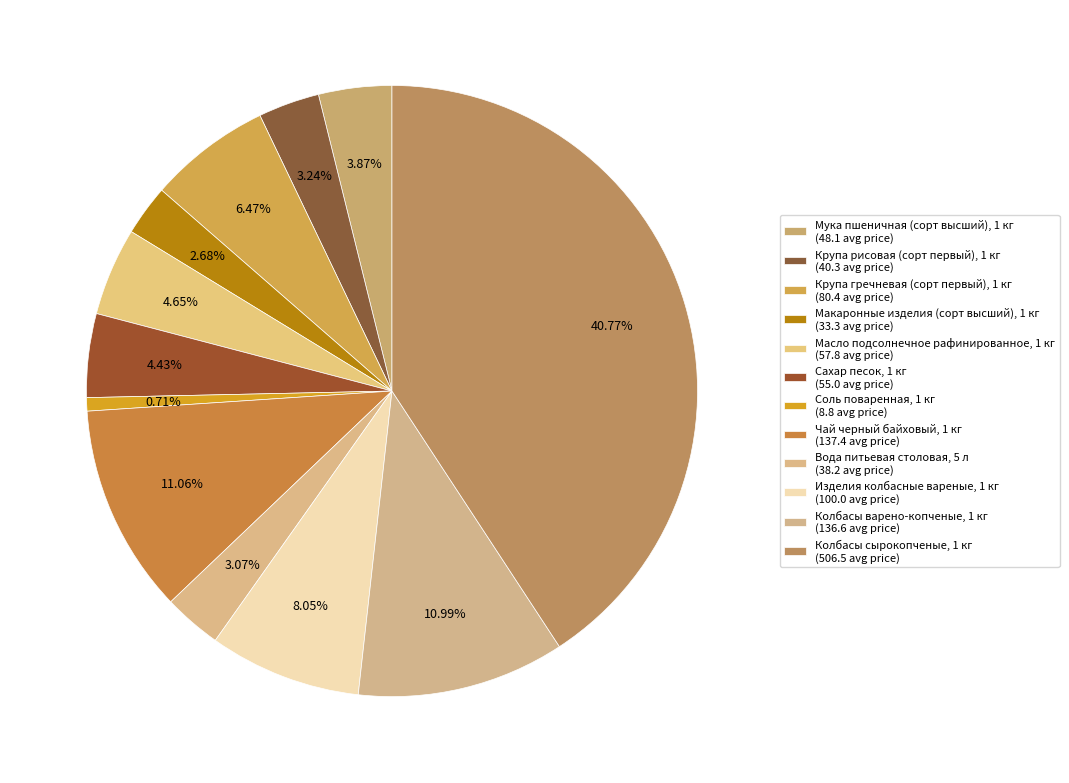

Does Вода питьевая столовая, 5 л represent more than half of the total?

No